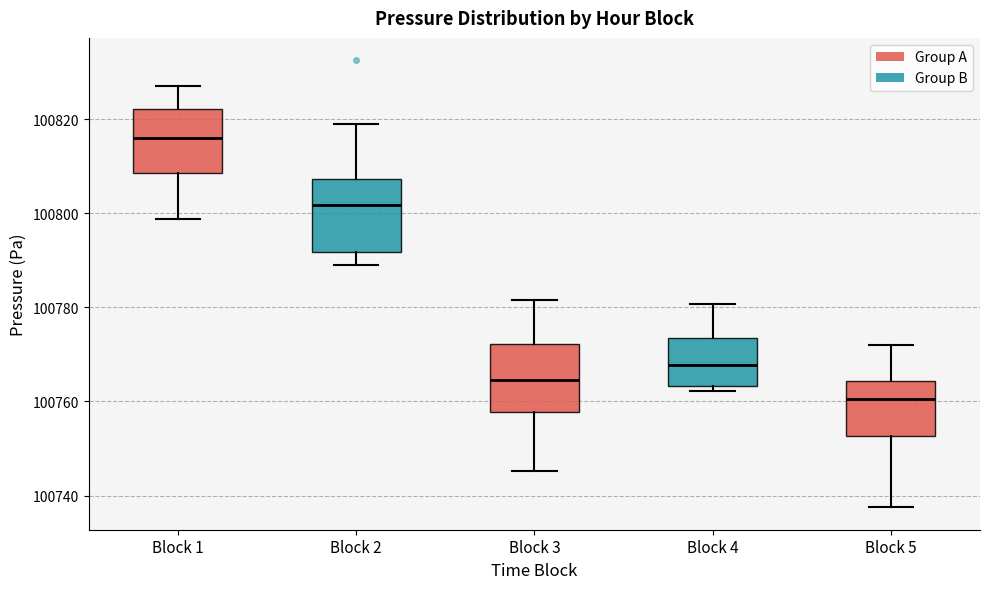

Reading left to right, transcribe this box plot: for each box, give where its median line is, the range the box spans, and where its two whiskers end, as read against the y-axis. The values are not printed on the chart, so give them approximately, as read against the axis.

Block 1: median 100816, box 100808 to 100822, whiskers 100798 to 100828
Block 2: median 100802, box 100792 to 100808, whiskers 100788 to 100818
Block 3: median 100764, box 100758 to 100772, whiskers 100746 to 100782
Block 4: median 100768, box 100764 to 100774, whiskers 100762 to 100780
Block 5: median 100760, box 100752 to 100764, whiskers 100738 to 100772